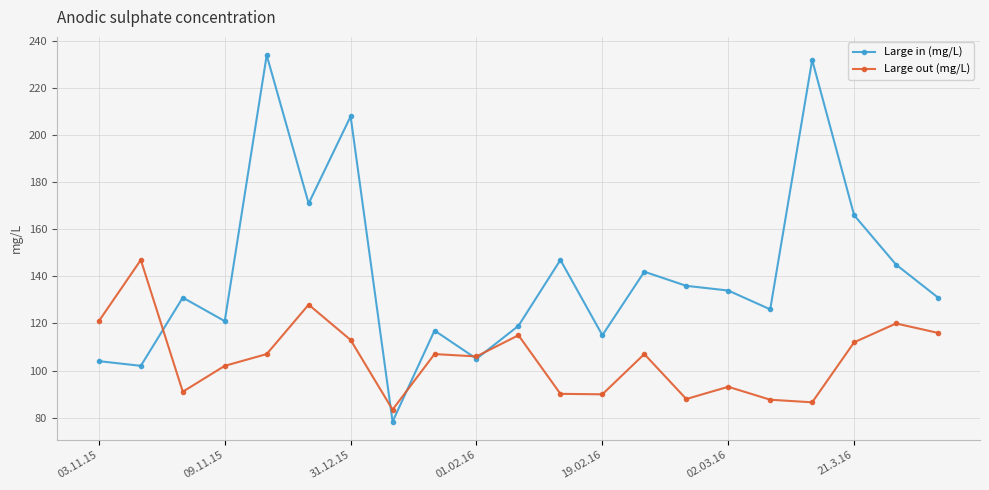

Rank the series by their maximum value, from lowest to highest.

Large out (mg/L), Large in (mg/L)